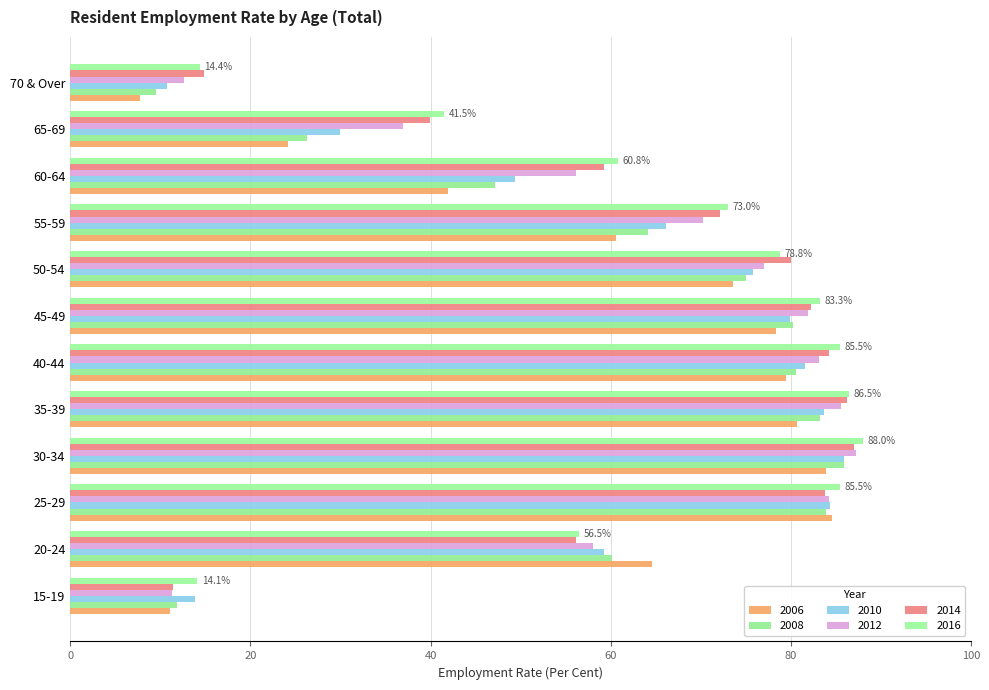

What is the label of the 5th bar from the right?

50-54